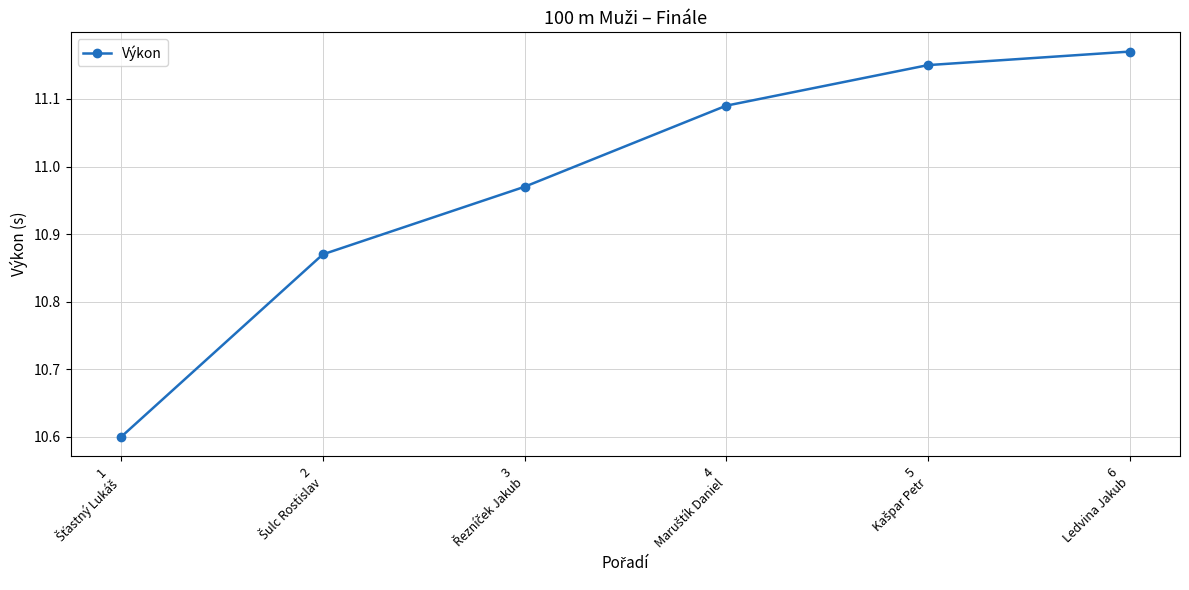

What is the smallest value displayed?

10.6